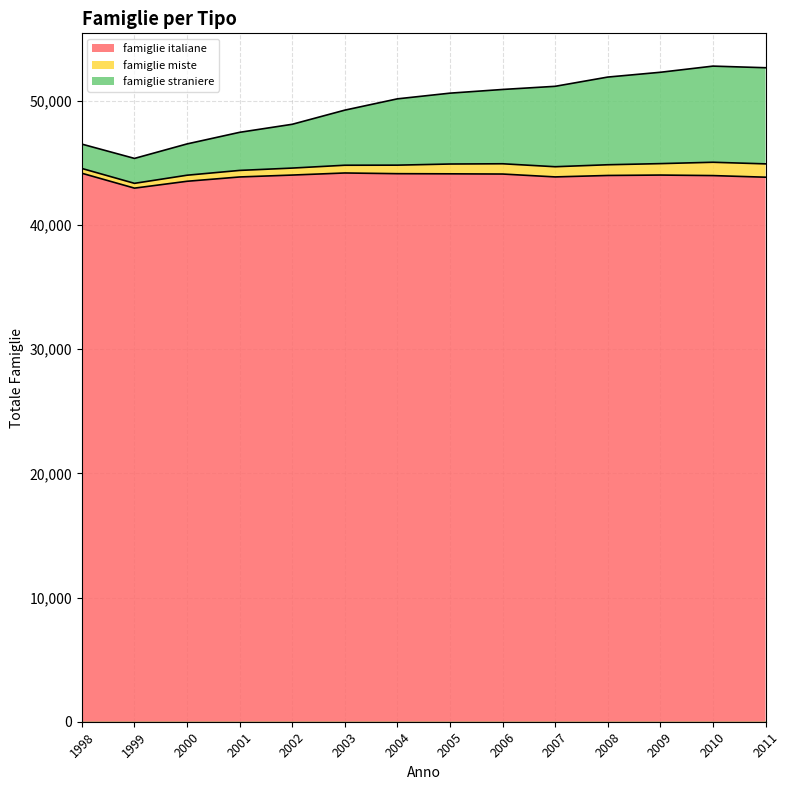

The value of famiglie italiane at 2006 is 57968. True or false?

False